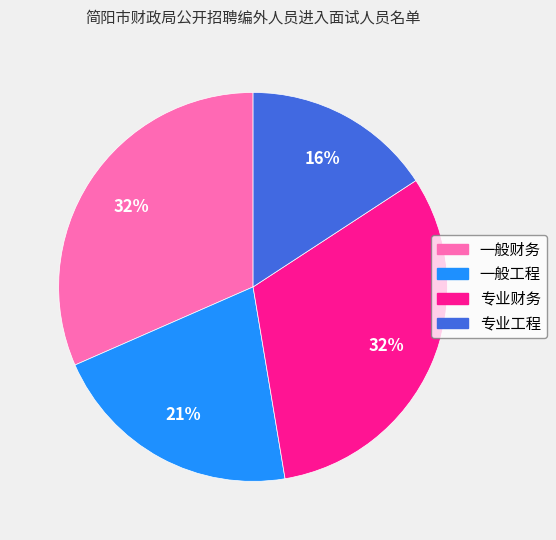

To the nearest percent, what is the combined percentage of 专业工程 and 一般工程?

37%